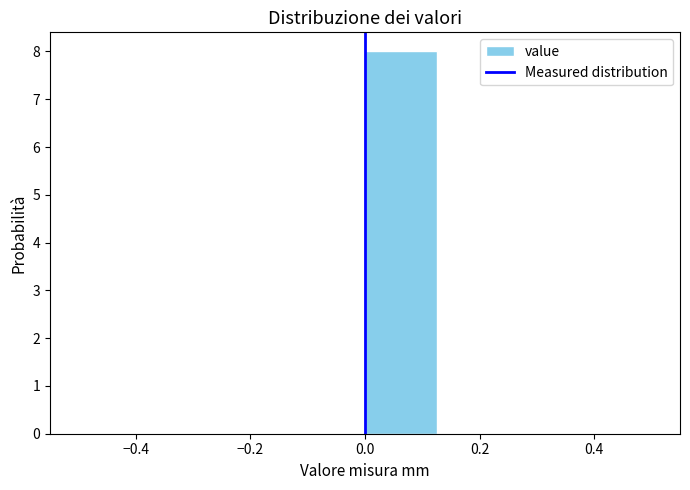

Over which range of the x-axis is the bar tallest?

0.000 to 0.125